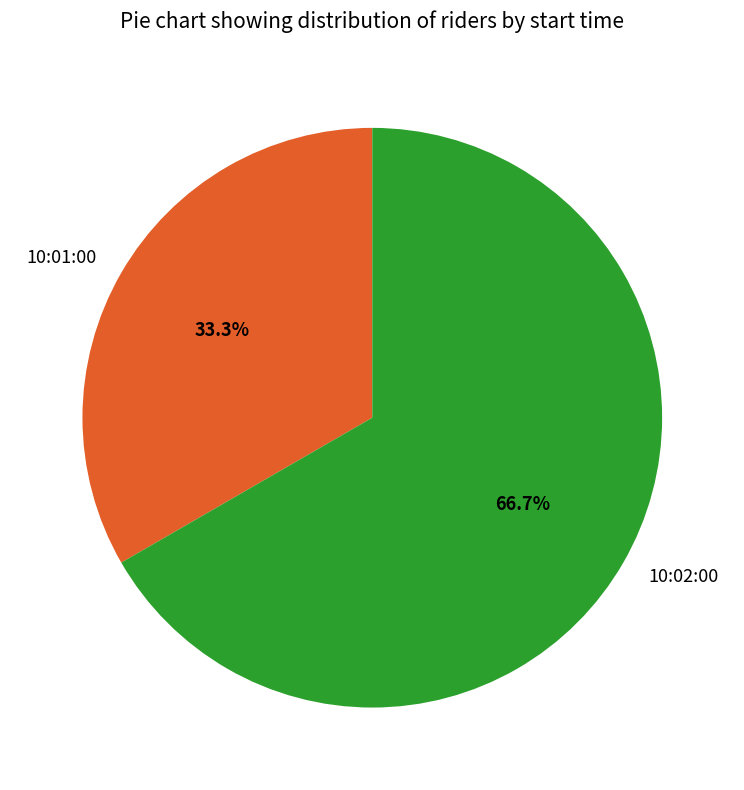

Combined, what portion of the pie is 10:01:00 and 10:02:00?

100.0%